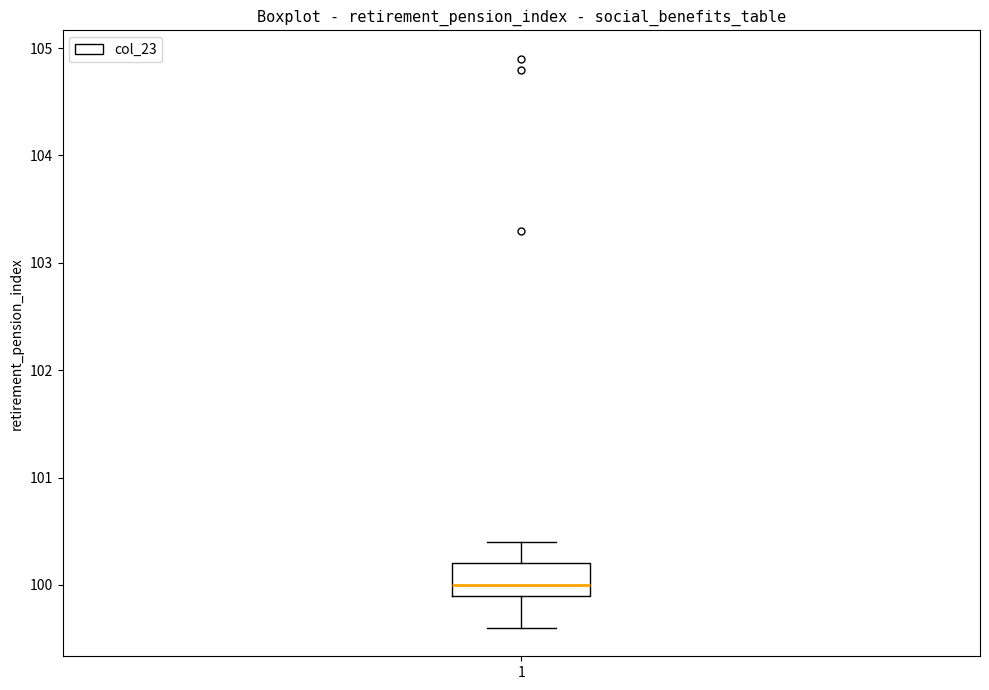

Transcribe this box plot: give where the median line is, the range the box spans, and where the two whiskers end, as read against the y-axis. The values are not printed on the chart, so give them approximately, as read against the axis.

median 100.0, box 99.9 to 100.2, whiskers 99.6 to 100.4